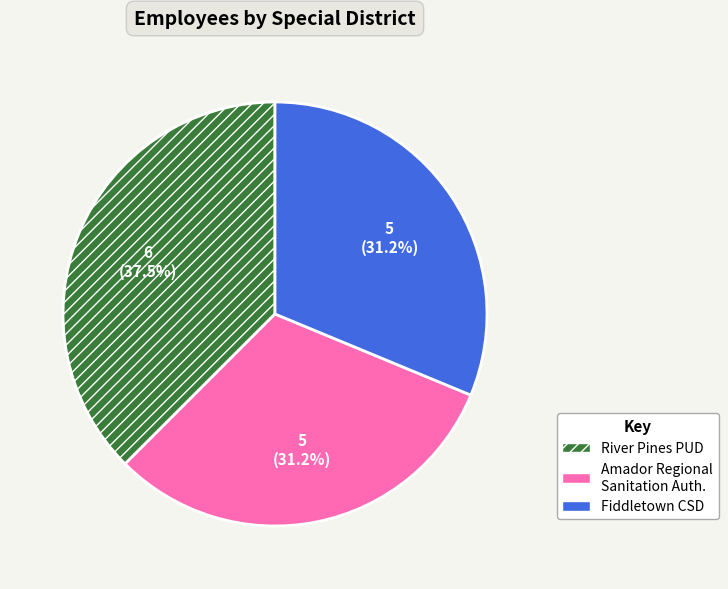

What portion of the pie excludes River Pines PUD?

62.5%